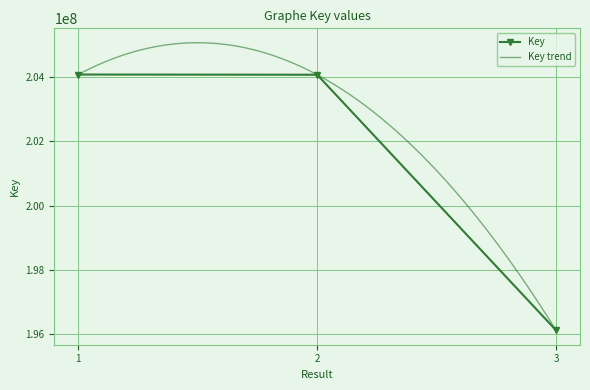

Between 1 and 3, which is larger?

1